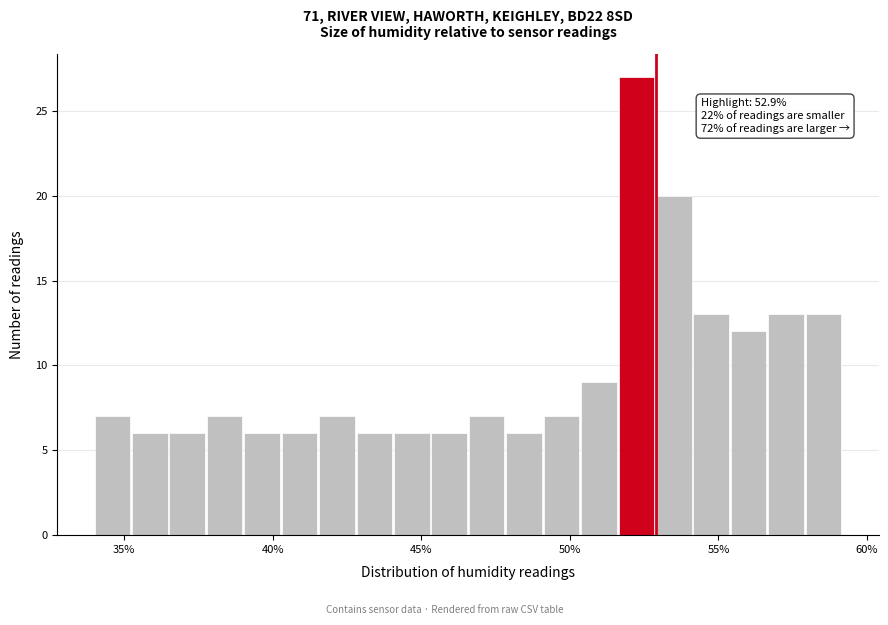

Around what value on the x-axis is the tallest bar? Give the approximate position of its centre, as read against the axis.

52.0